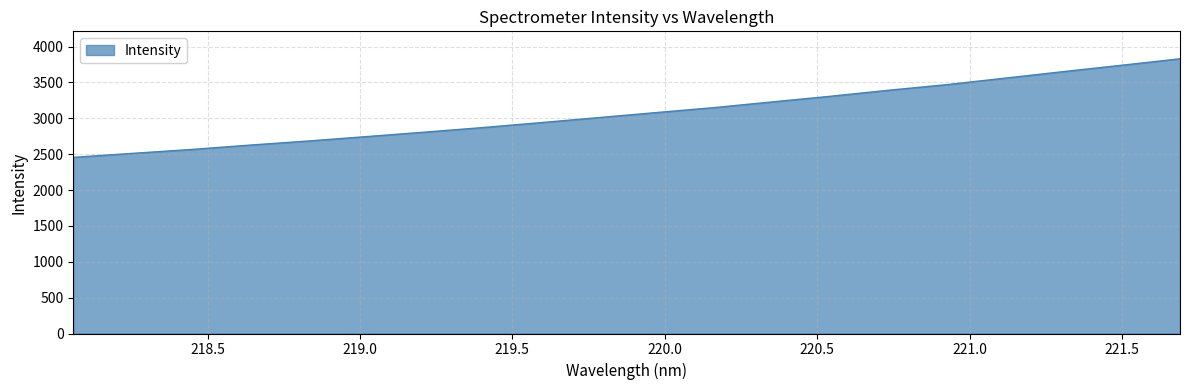

What is the minimum value shown in the chart?

2456.0